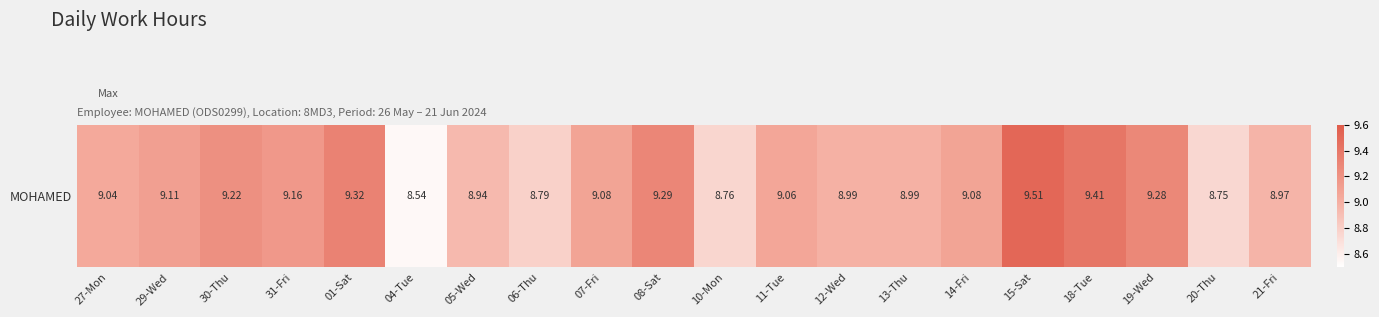

Rank the categories by value from lowest to highest.

04-Tue, 20-Thu, 10-Mon, 06-Thu, 05-Wed, 21-Fri, 12-Wed, 13-Thu, 27-Mon, 11-Tue, 07-Fri, 14-Fri, 29-Wed, 31-Fri, 30-Thu, 19-Wed, 08-Sat, 01-Sat, 18-Tue, 15-Sat